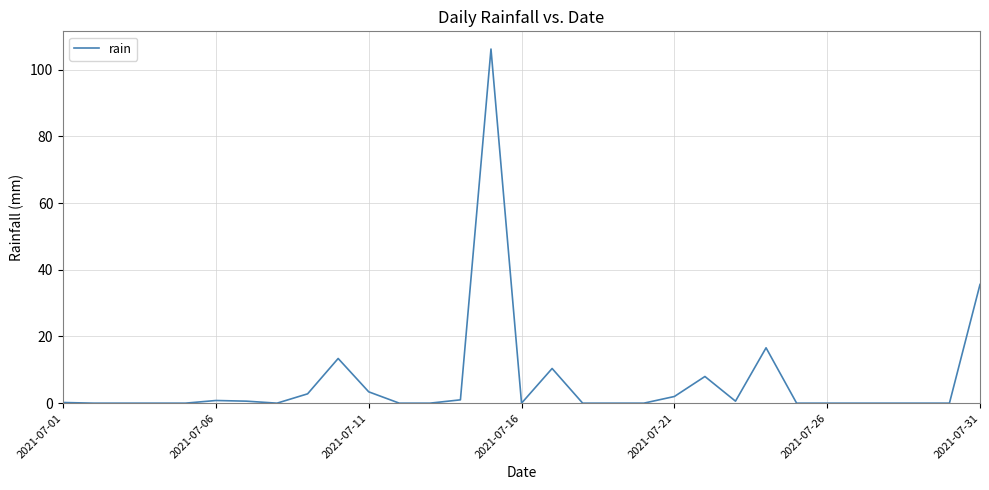

What is the maximum value shown in the chart?

106.2